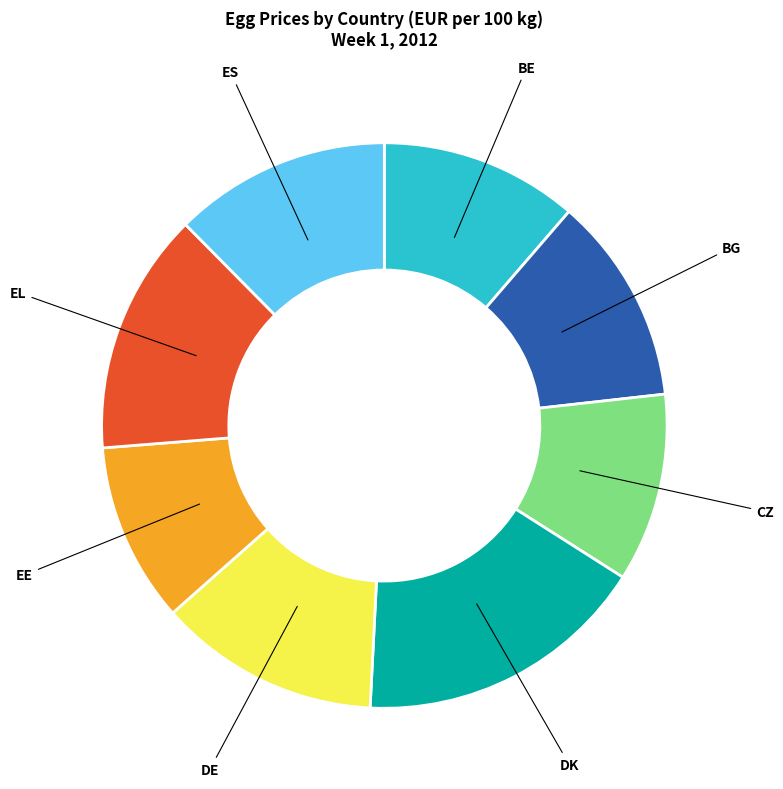

Is there any slice that represents more than half of the pie?

No